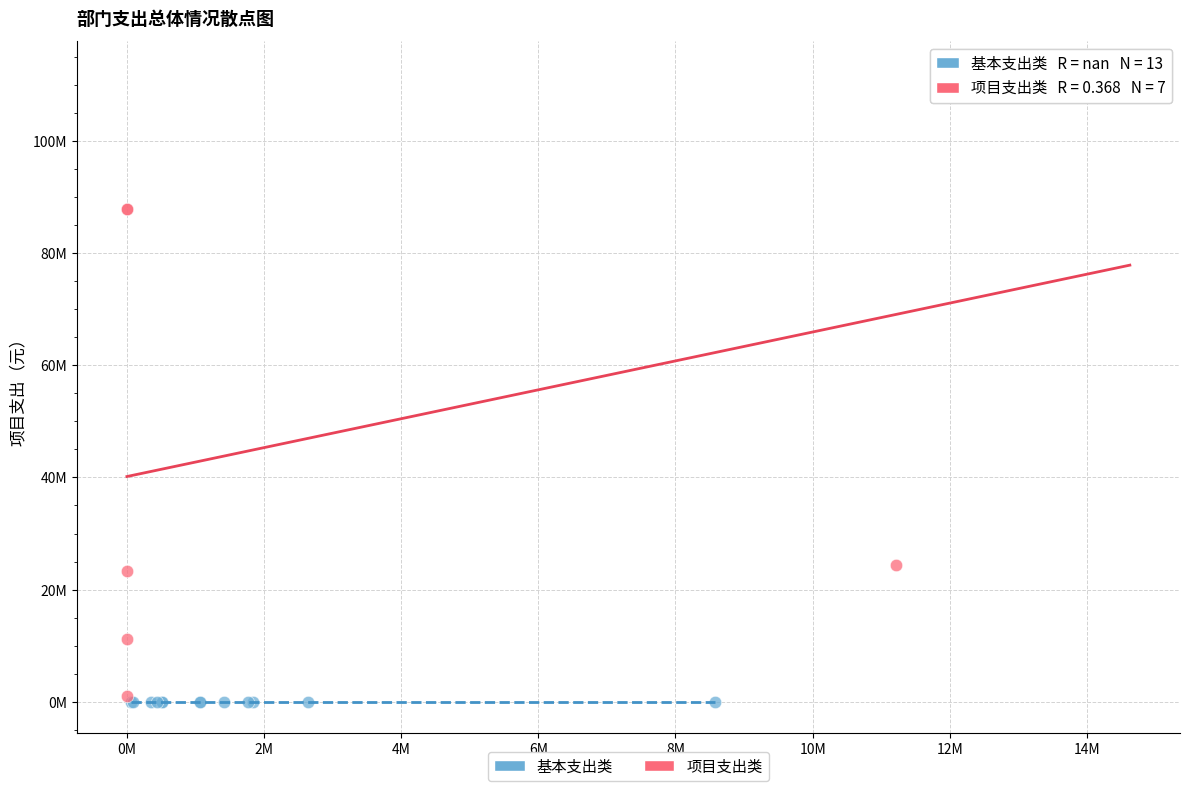

What are all the series names shown in the legend?

基本支出类, 项目支出类